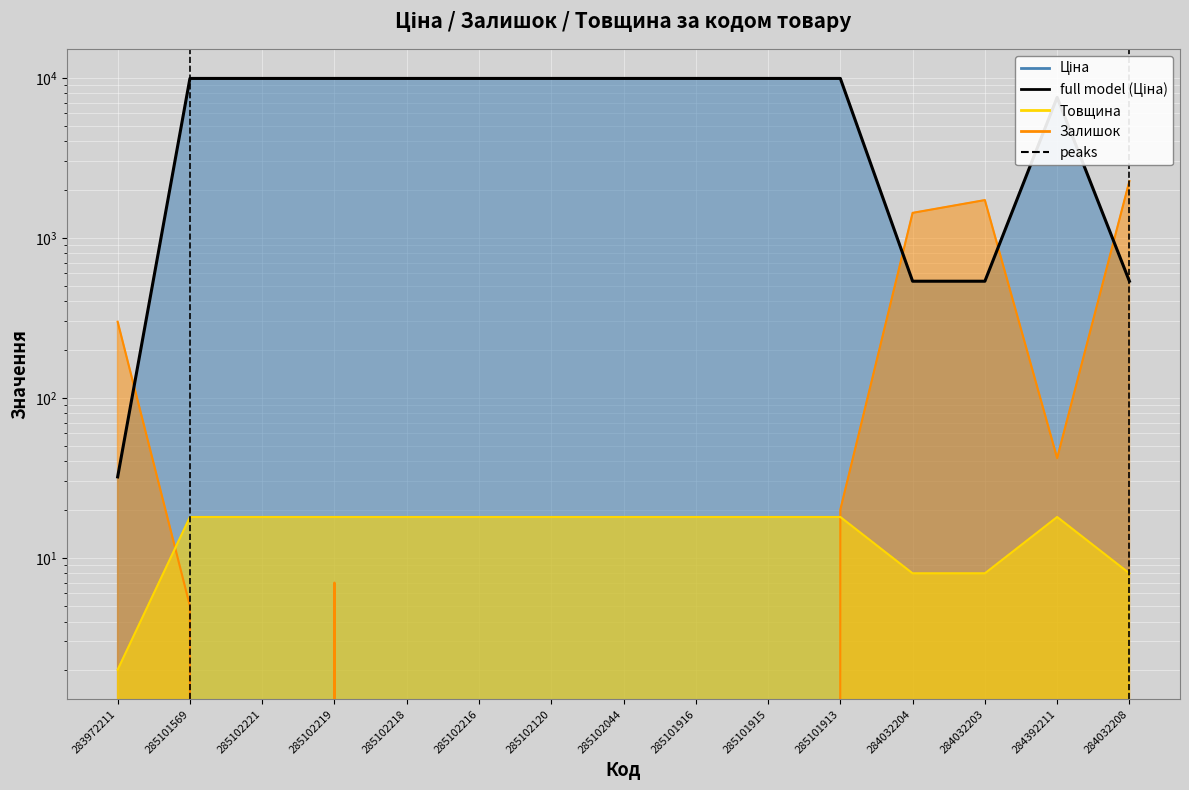

Rank the categories by value from lowest to highest.

283972211, 284032204, 284032203, 284032208, 284392211, 285101569, 285102221, 285102219, 285102218, 285102216, 285102120, 285102044, 285101916, 285101915, 285101913